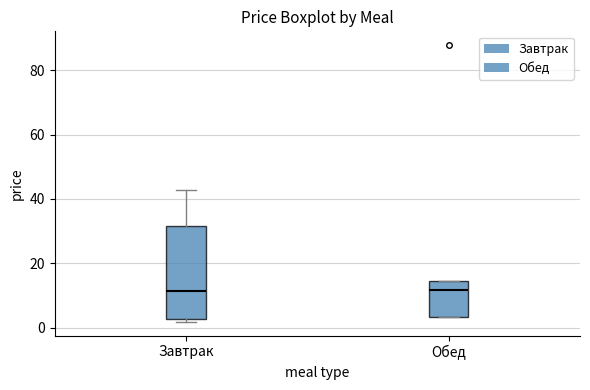

Reading left to right, read every box against the y-axis: the position of its median line, the range the box covers, and the ends of its whiskers. The values are not printed on the chart, so give them approximately, as read against the axis.

Завтрак: median 12, box 2 to 32, whiskers 2 (just below the box's lower edge) to 42
Обед: median 12, box 4 to 14, whiskers 4 to 14